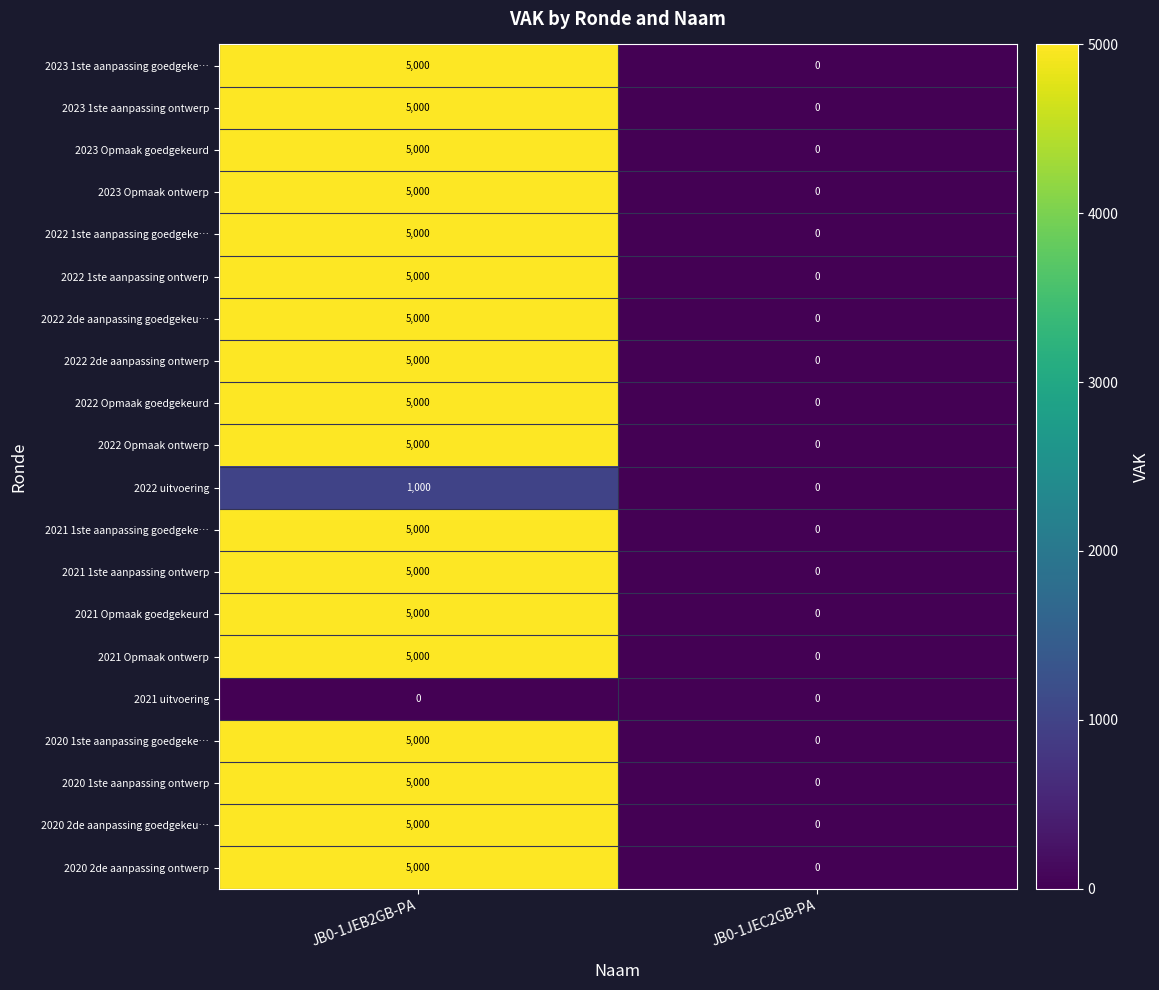

Rank the categories by 2020 2de aanpassing ontwerp value from highest to lowest.

JB0-1JEB2GB-PA, JB0-1JEC2GB-PA